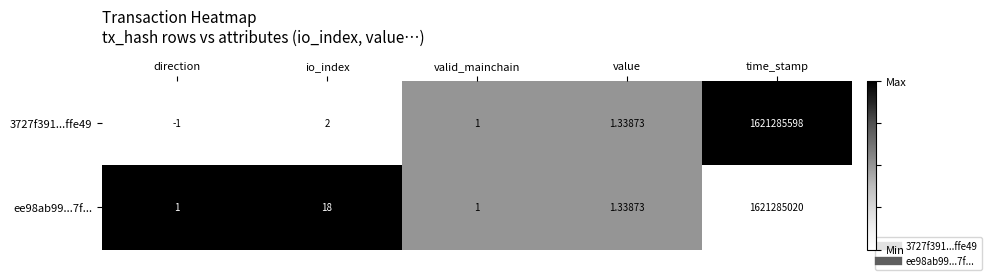

Rank the categories by 3727f391...ffe49 value from lowest to highest.

direction, valid_mainchain, value, io_index, time_stamp